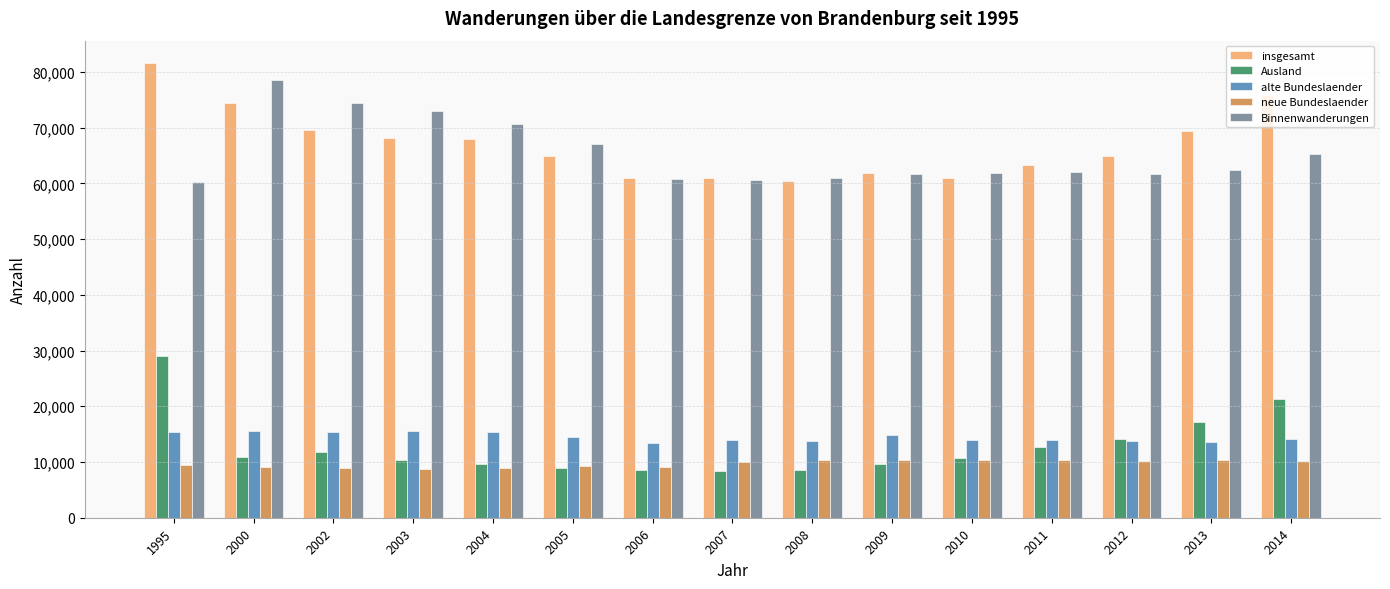

What is the sum of all alte Bundeslaender values?

217346